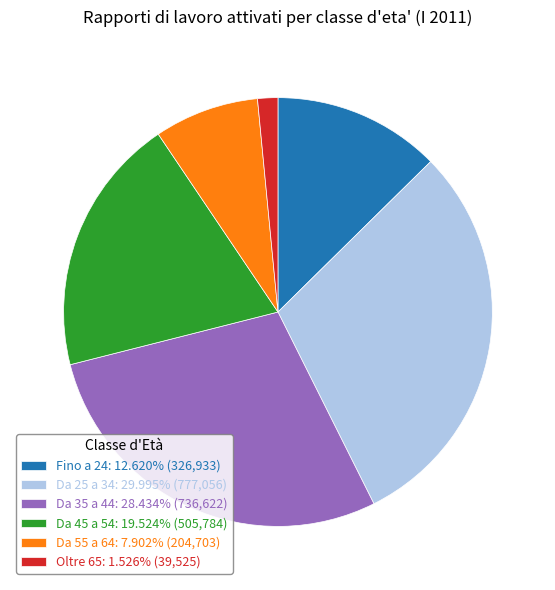

Approximately how many times larger is the value at Fino a 24: 12.620% (326,933) compared to Oltre 65: 1.526% (39,525)?

8.3